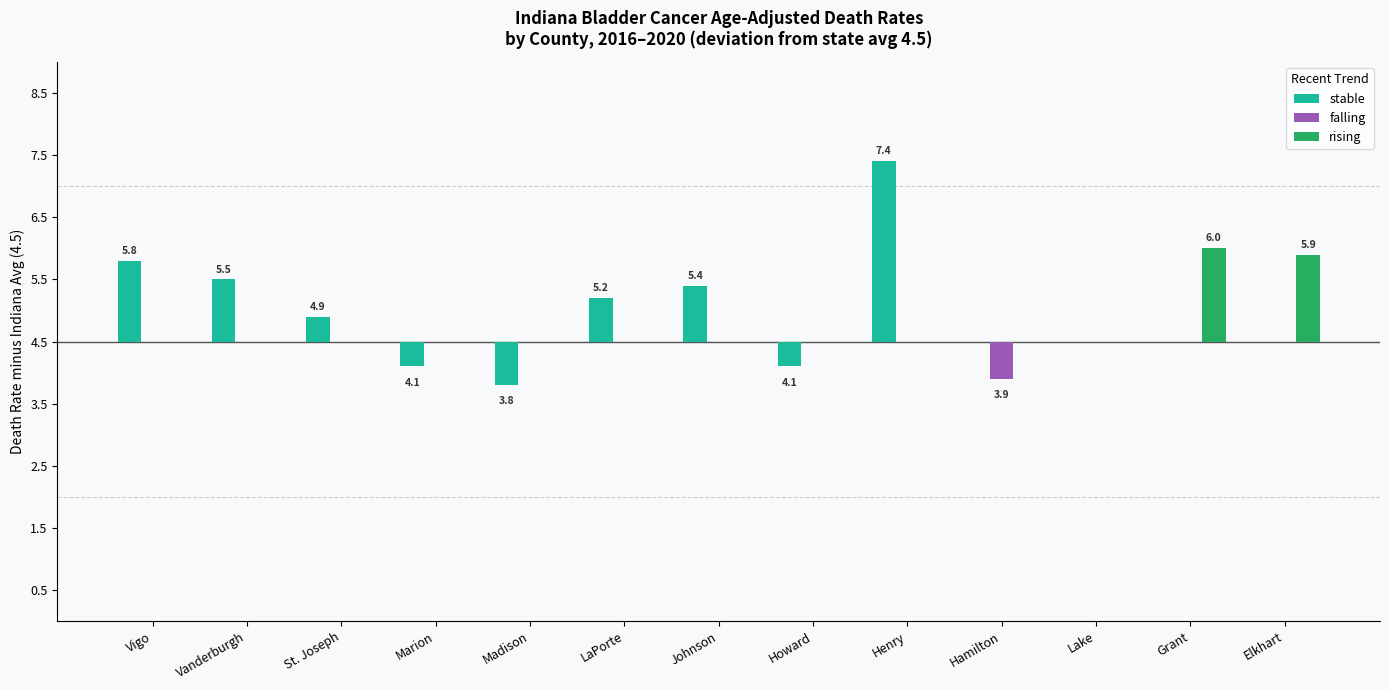

What are all the series names shown in the legend?

stable, falling, rising